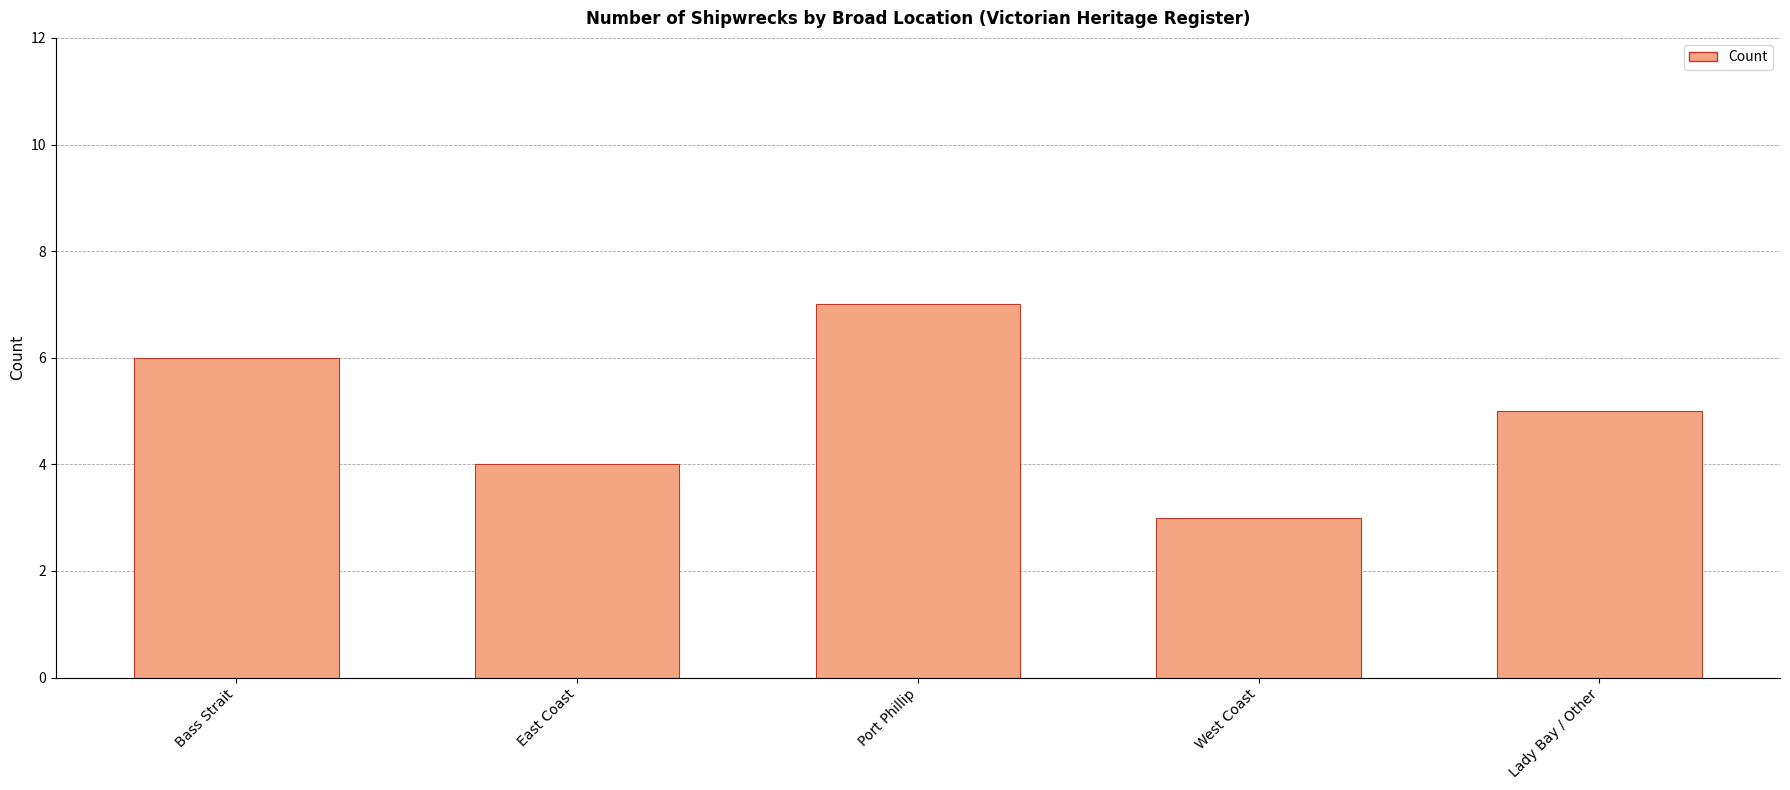

The chart shows a value of 6 at Bass Strait. True or false?

True